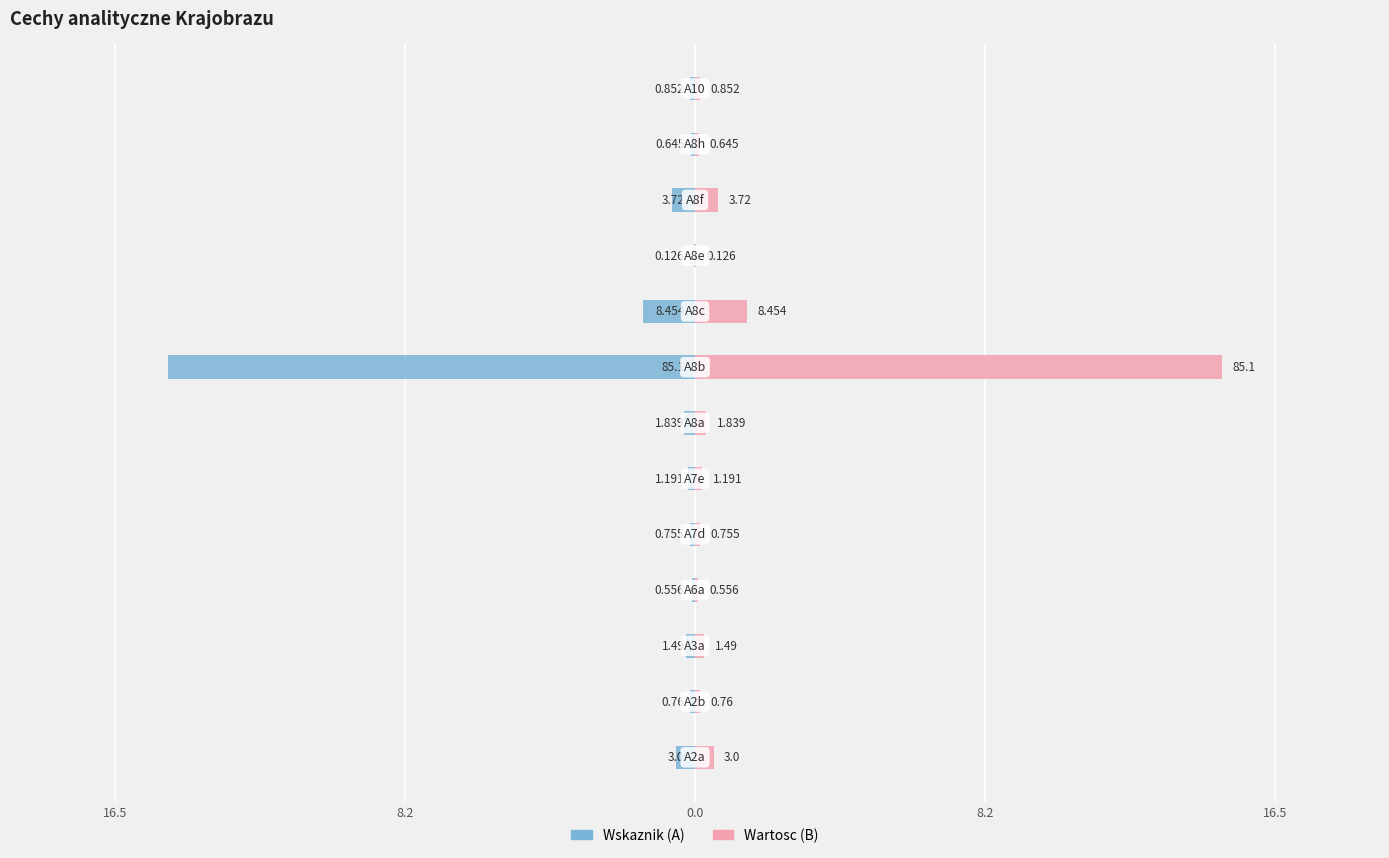

How many bars are there in each group?

2